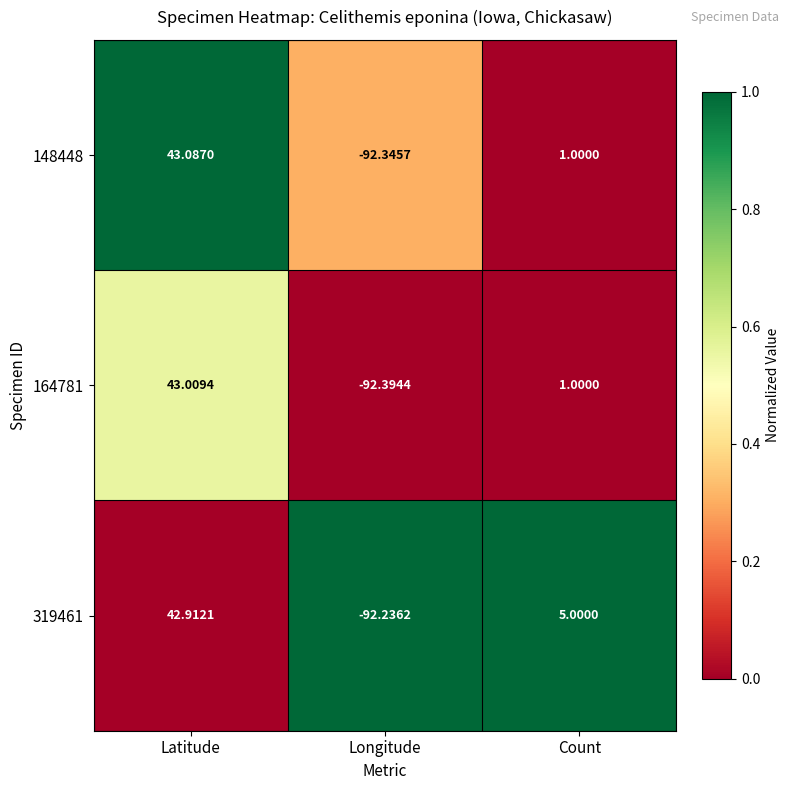

At which label does 148448 first exceed 1?

Latitude